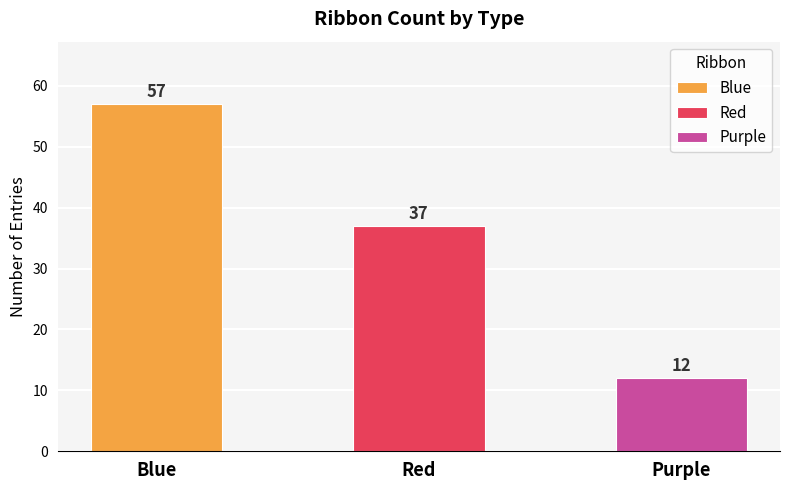

Are the bars grouped side by side (vs. stacked)?

No